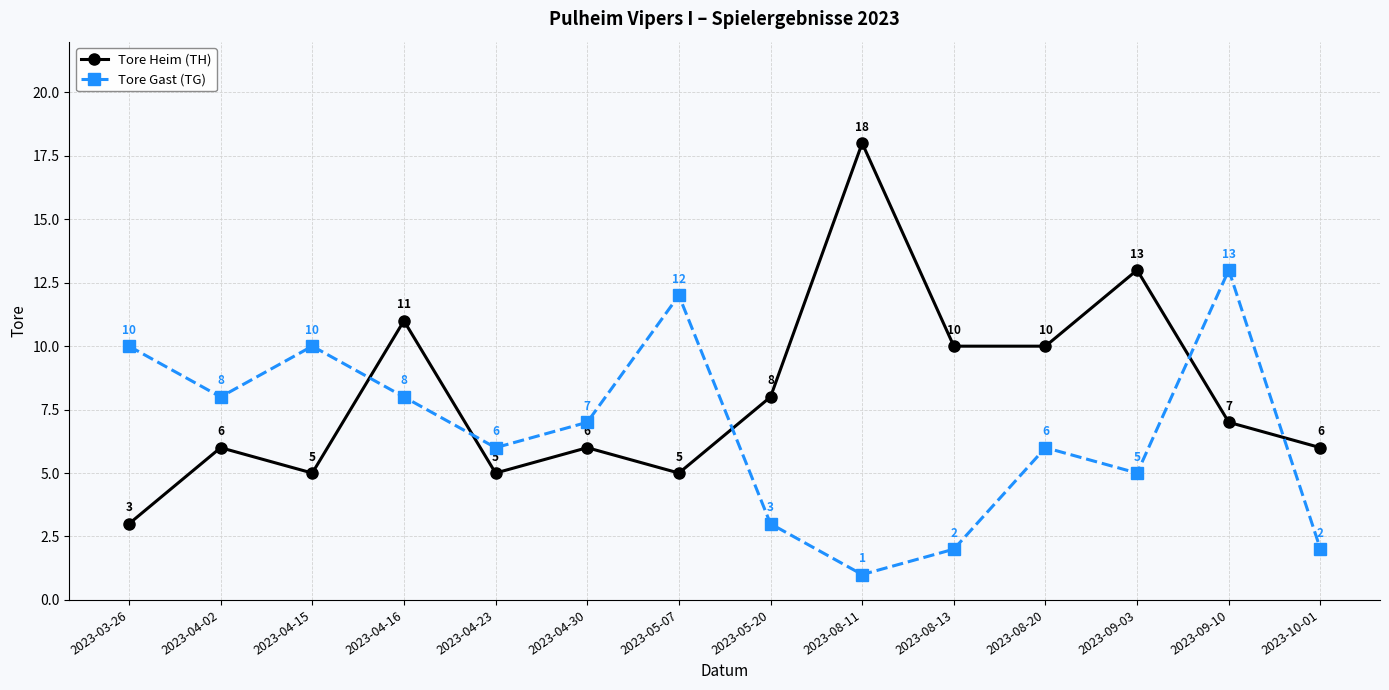

What are all the series names shown in the legend?

Tore Heim (TH), Tore Gast (TG)